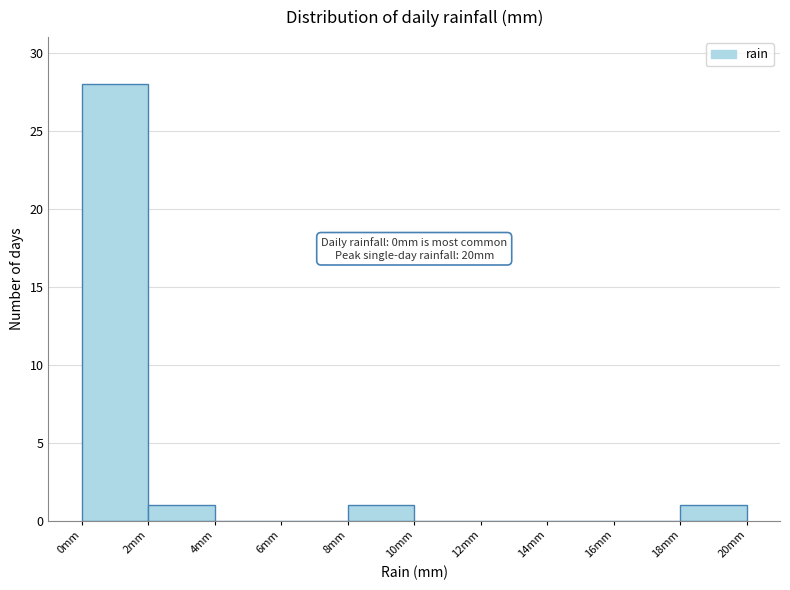

Over which range of the x-axis is the bar tallest?

0 to 2